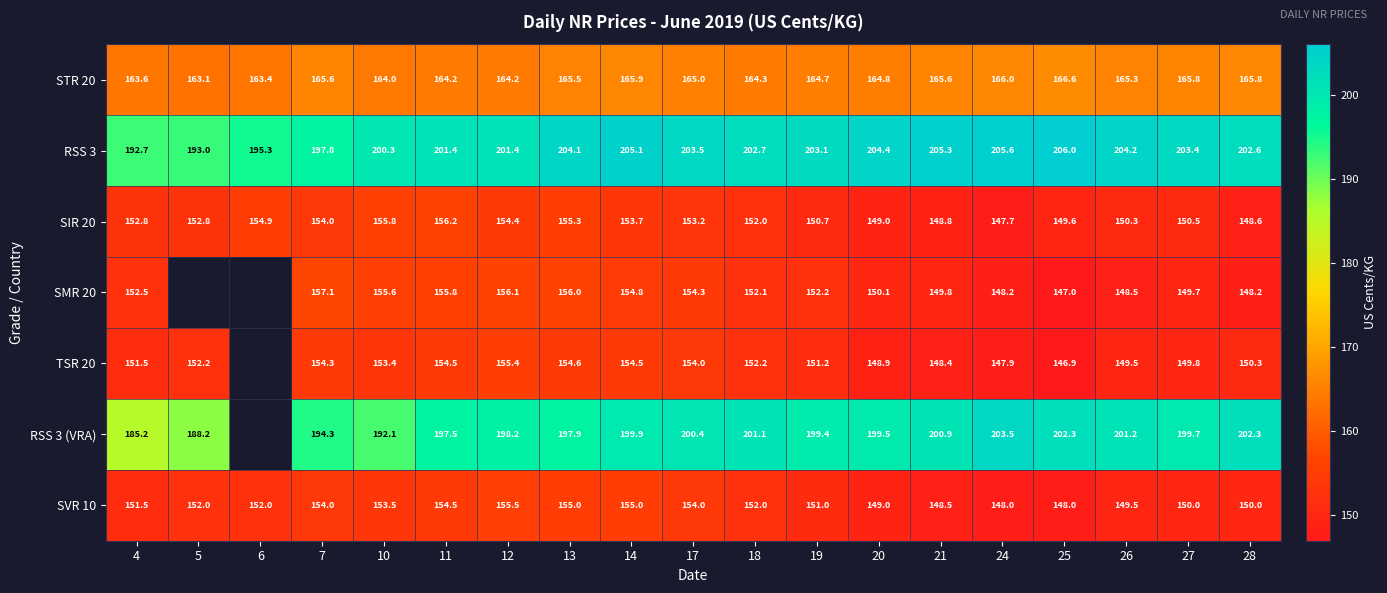

How many data points does each series have?

19